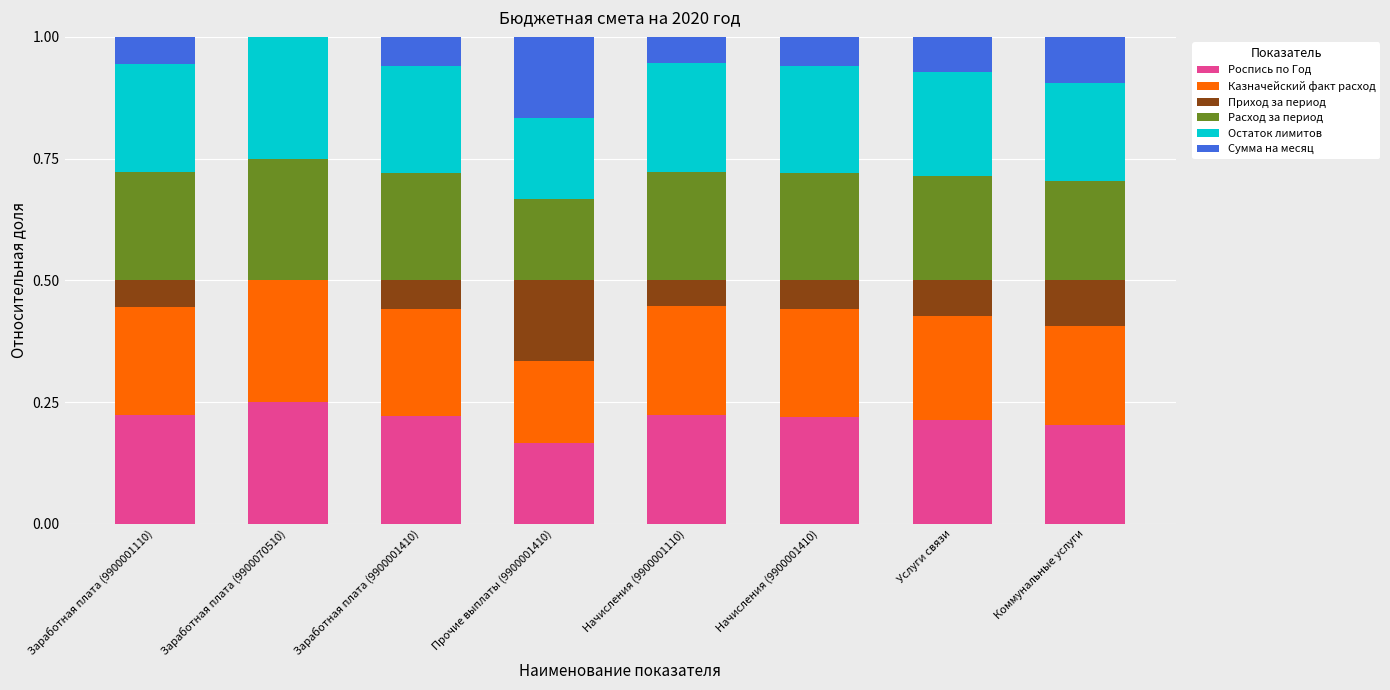

Is it true that Роспись по Год equals 0.2 at Начисления (9900001110)?

True